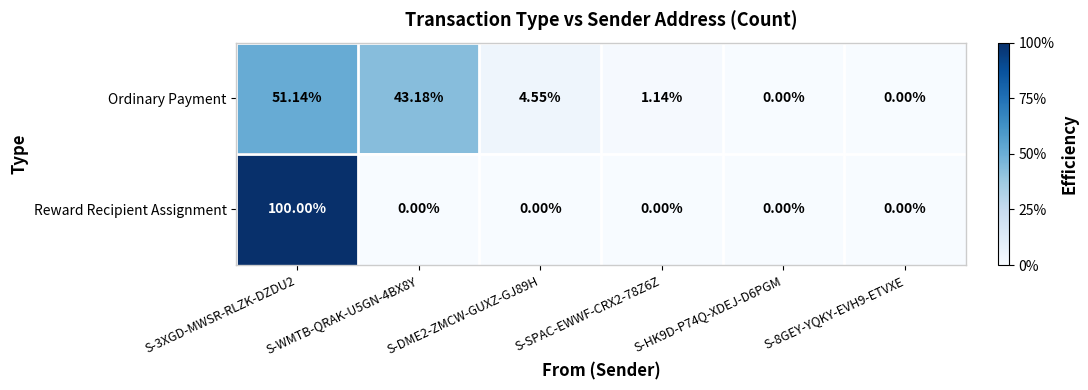

Which series has the widest spread of values?

Reward Recipient Assignment